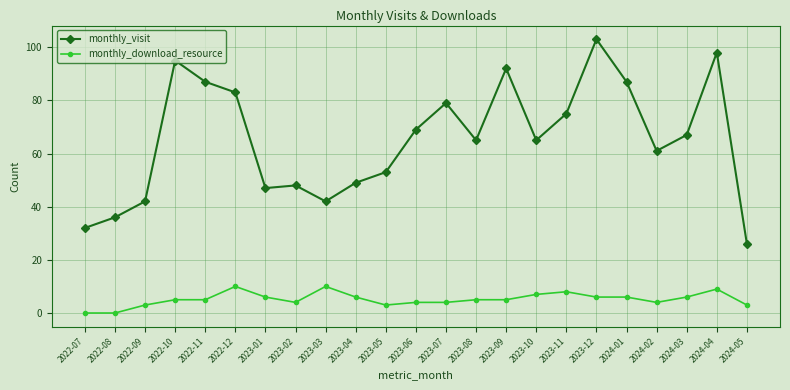

What are all the series names shown in the legend?

monthly_visit, monthly_download_resource